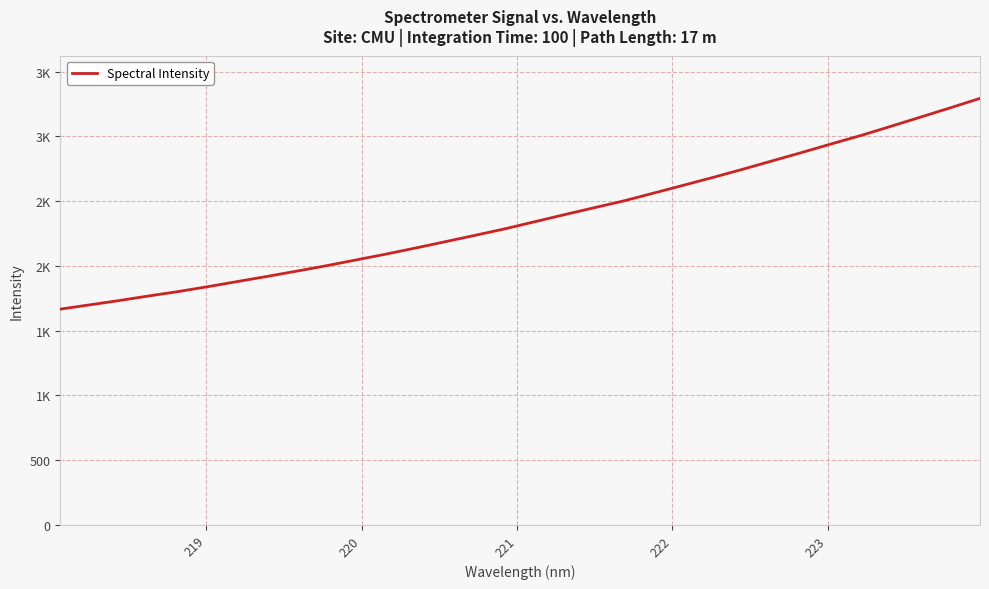

What is the minimum value shown in the chart?

1666.1